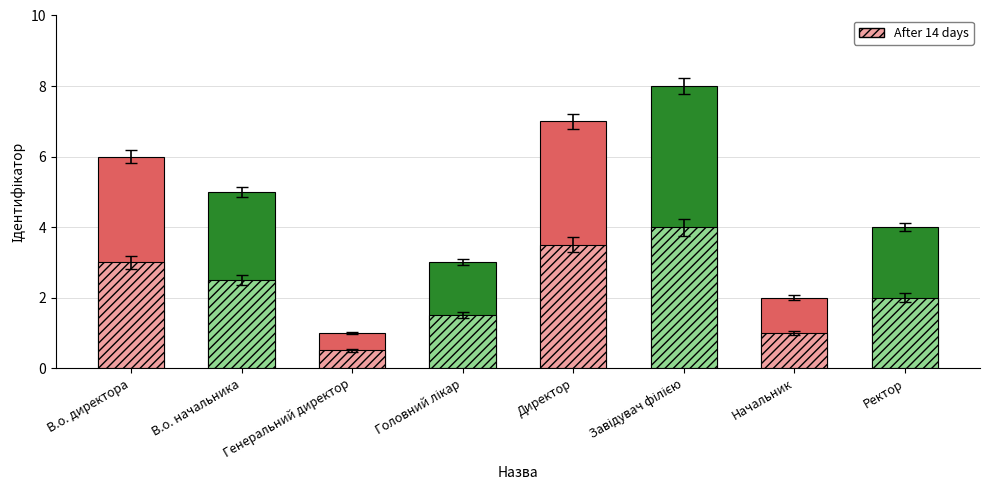

Count the number of values greater than 5.

3